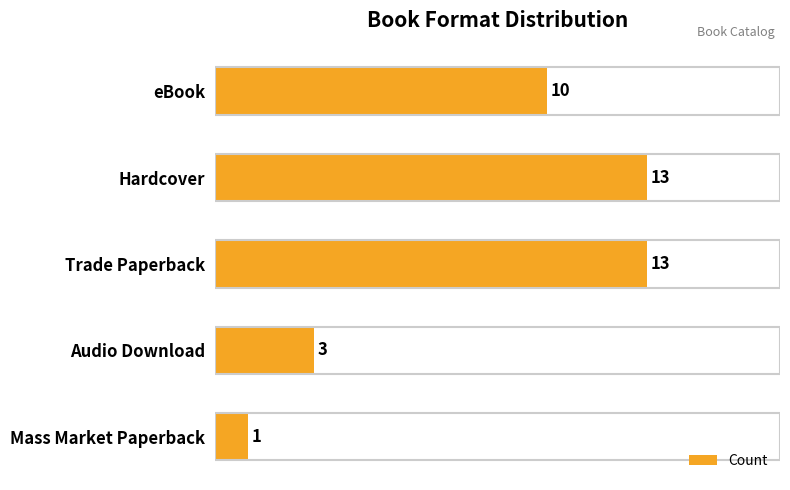

Count the values in the range 3 to 13.

4